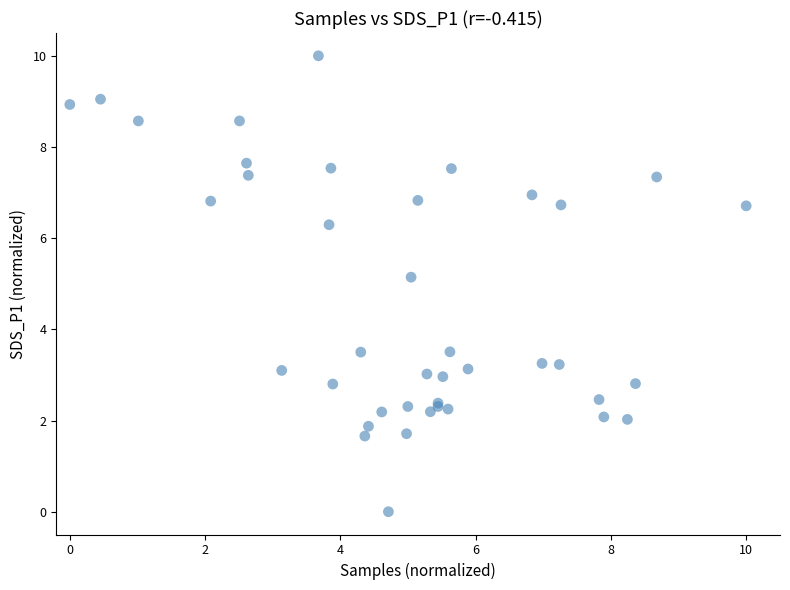

What Y value in the scatter plot is closest to 5?

5.1